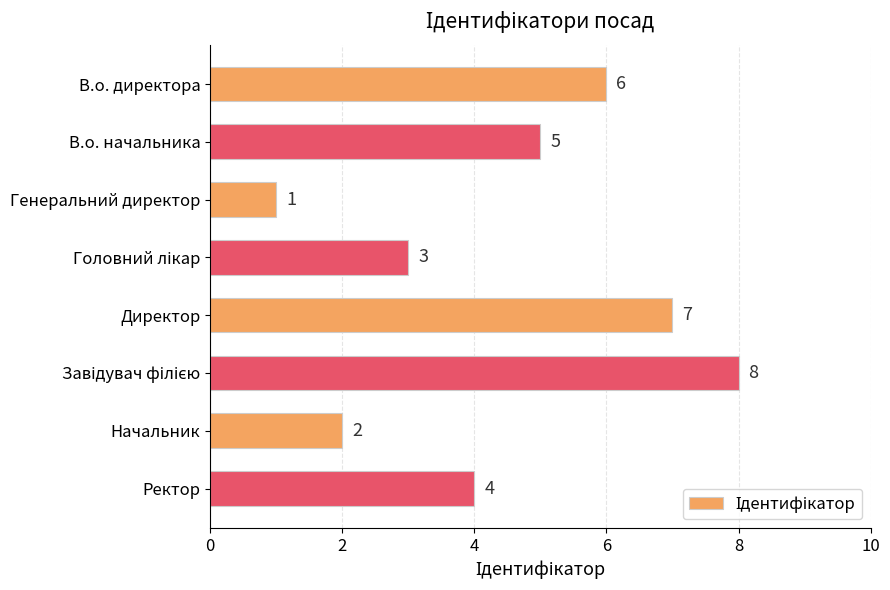

What is the value of the 1st bar from the top?

6